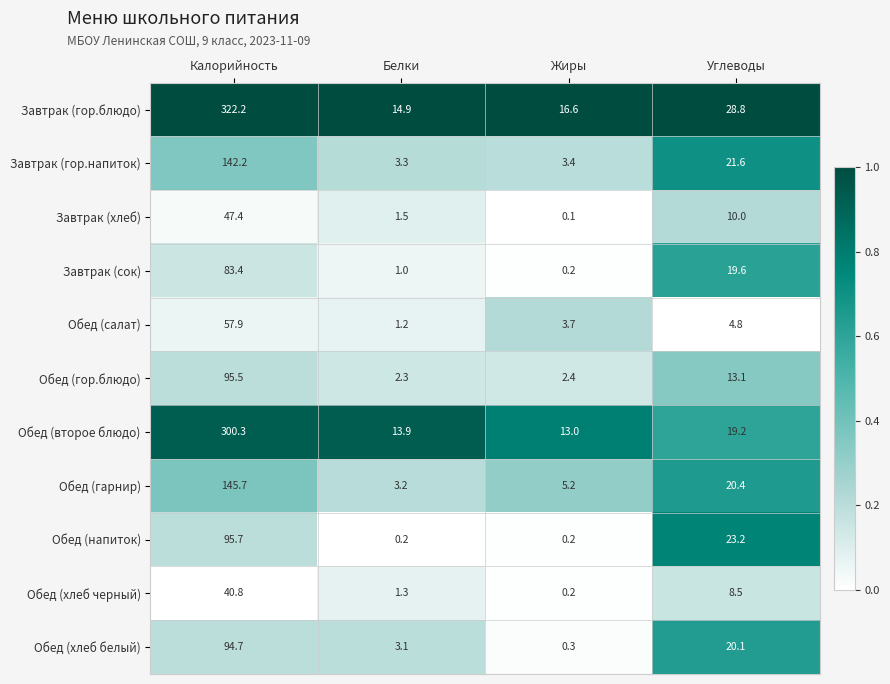

List the series in order of their peak value, lowest first.

Обед (хлеб черный), Завтрак (хлеб), Обед (салат), Завтрак (сок), Обед (хлеб белый), Обед (гор.блюдо), Обед (напиток), Завтрак (гор.напиток), Обед (гарнир), Обед (второе блюдо), Завтрак (гор.блюдо)